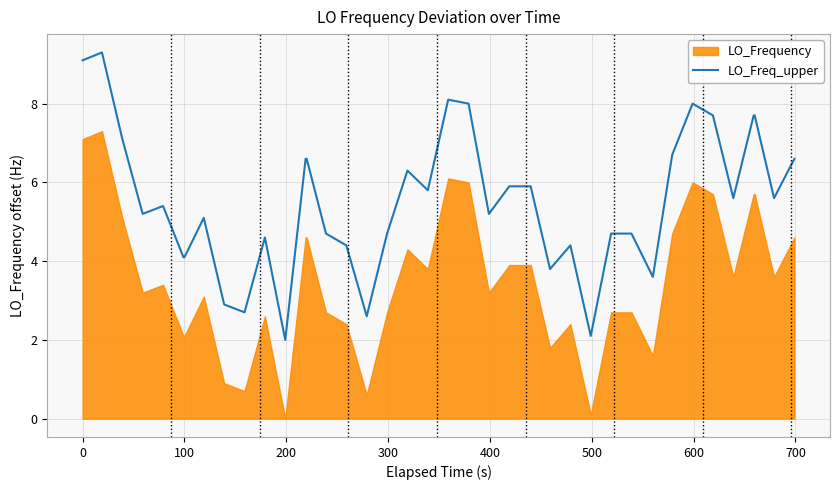

What is the maximum value for LO_Freq_upper?

9.3